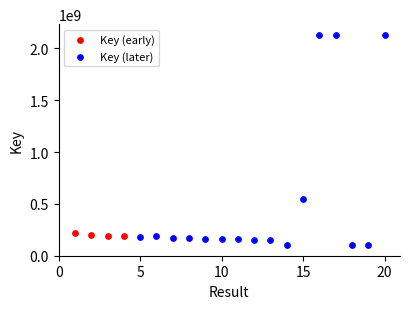

Which series has the widest spread of Y values?

Key (later)